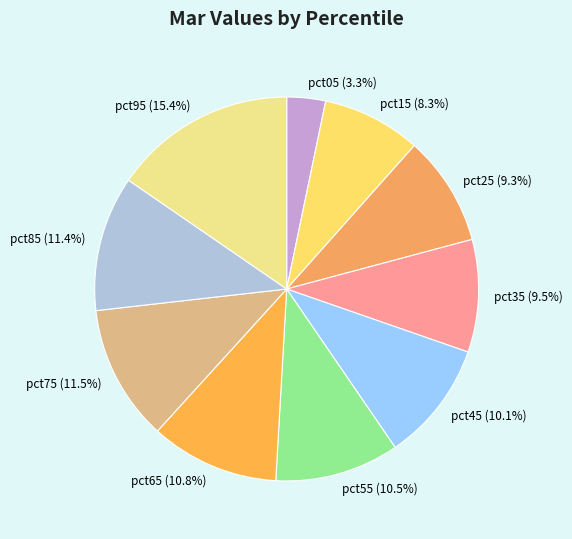

Is there any slice that represents more than half of the pie?

No